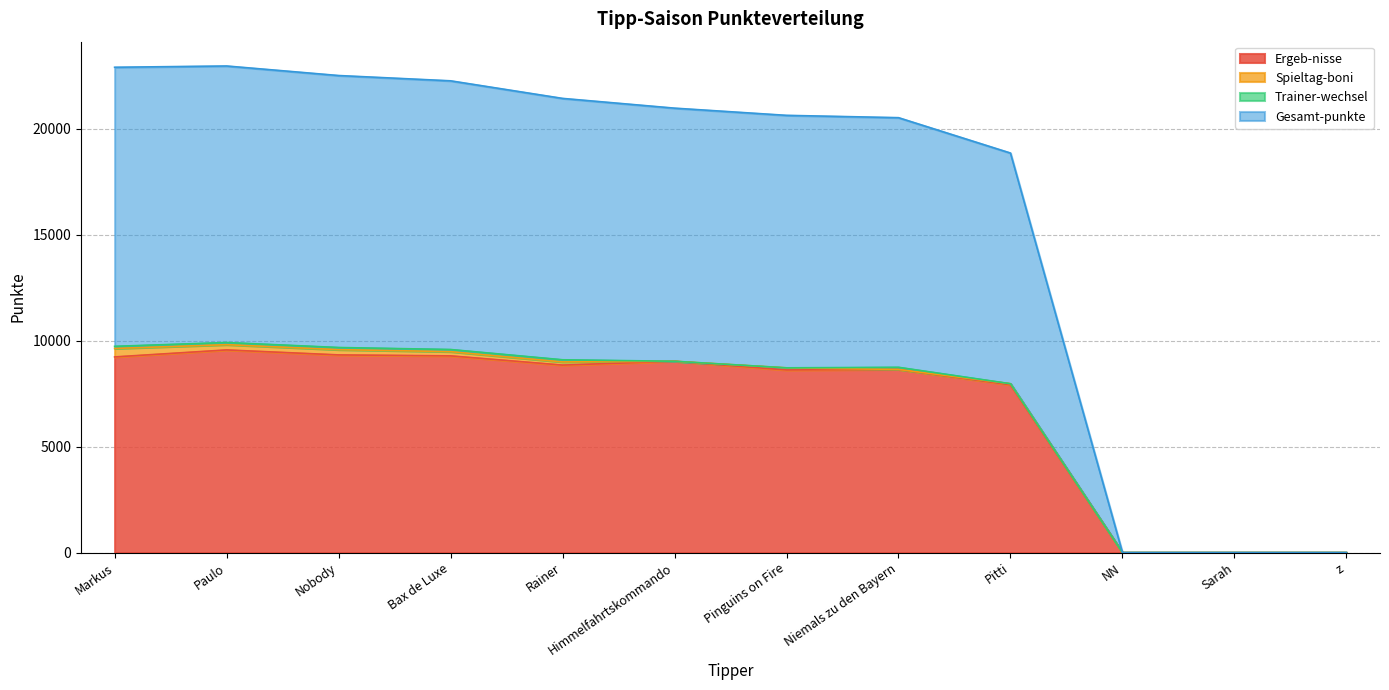

At how many categories does at least one series exceed 12478?

9